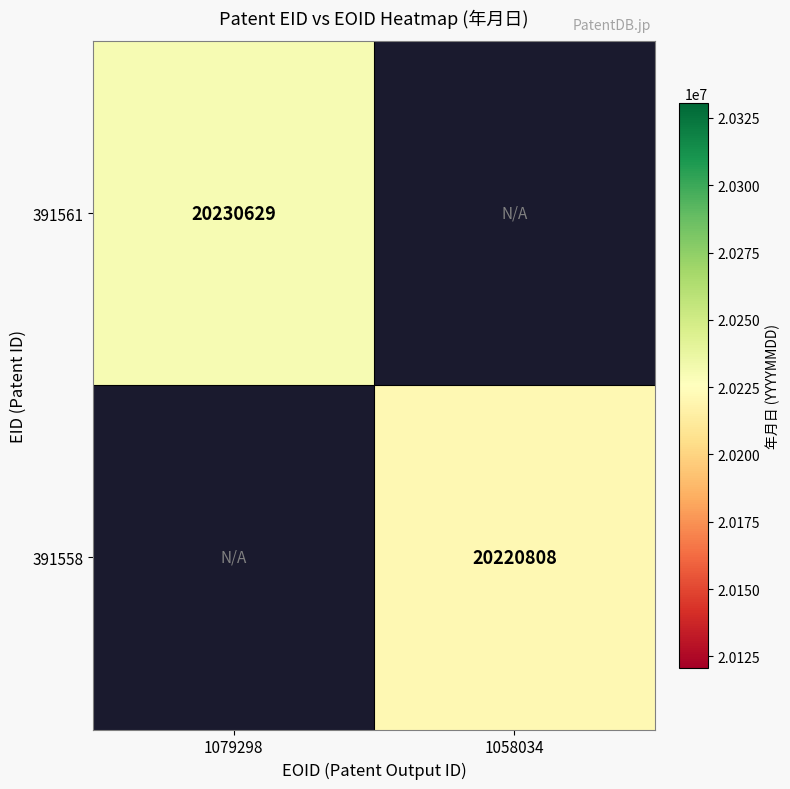

The 391558 series shows 5448188 at 1058034. True or false?

False